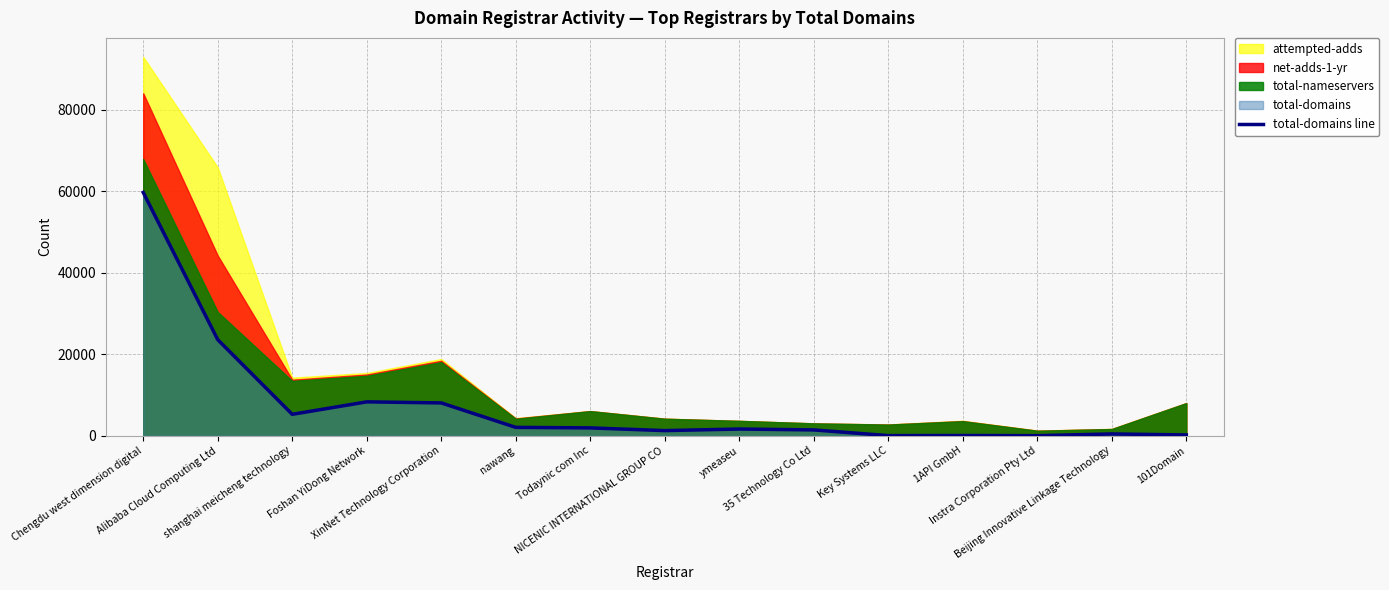

The chart shows a value of 24471 at Chengdu west dimension digital. True or false?

False